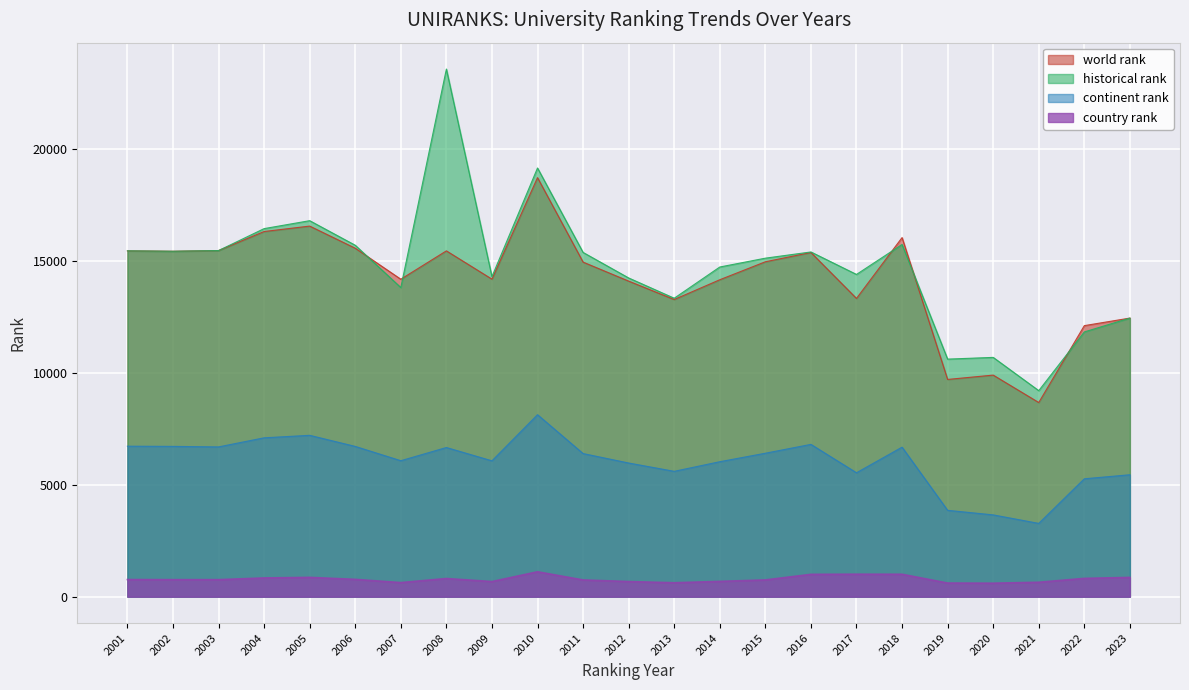

True or false: continent rank and country rank cross at least once.

False